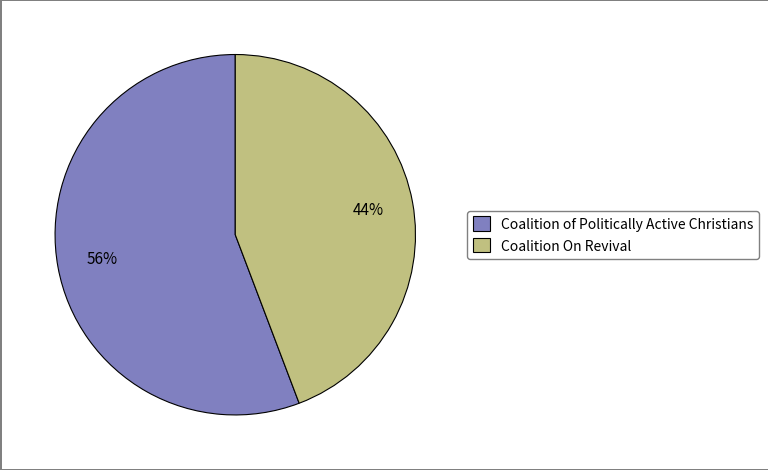

How many segments does this pie chart have?

2